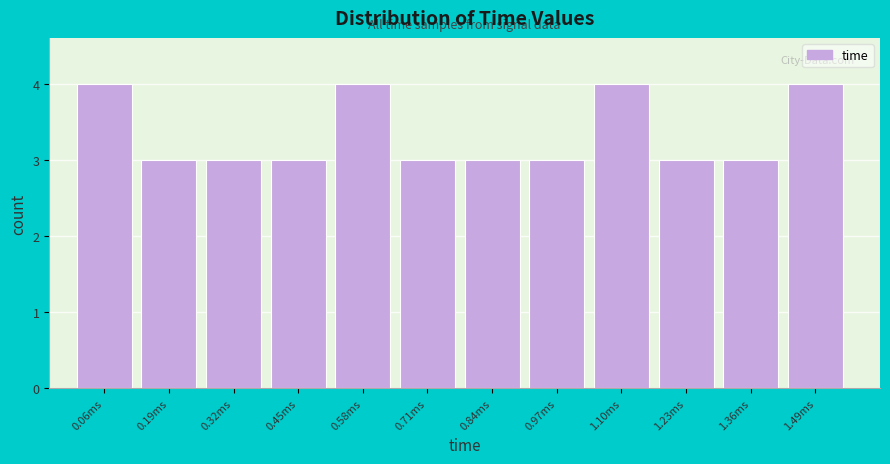

Reading left to right, transcribe all the data shown in this chart.

0.06ms=4	0.19ms=3	0.32ms=3	0.45ms=3	0.58ms=4	0.71ms=3	0.84ms=3	0.97ms=3	1.10ms=4	1.23ms=3	1.36ms=3	1.49ms=4